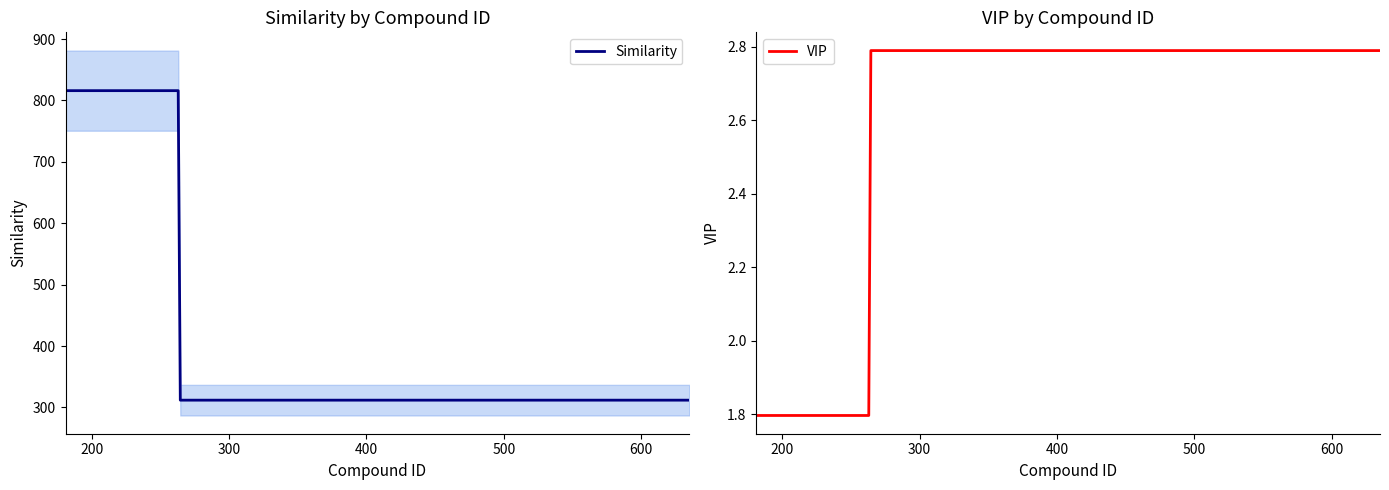

What is the approximate value of VIP at Indolelactate 2?

1.8